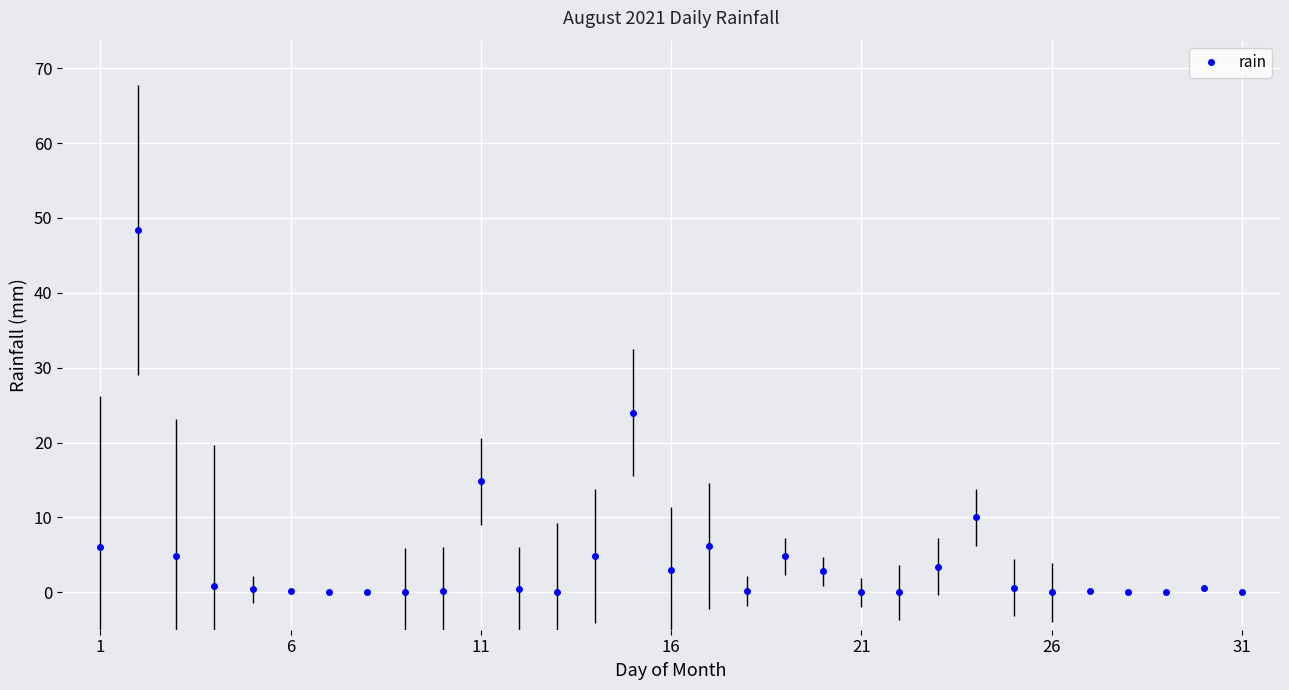

What is the value of the 15th point from the left?

24.0